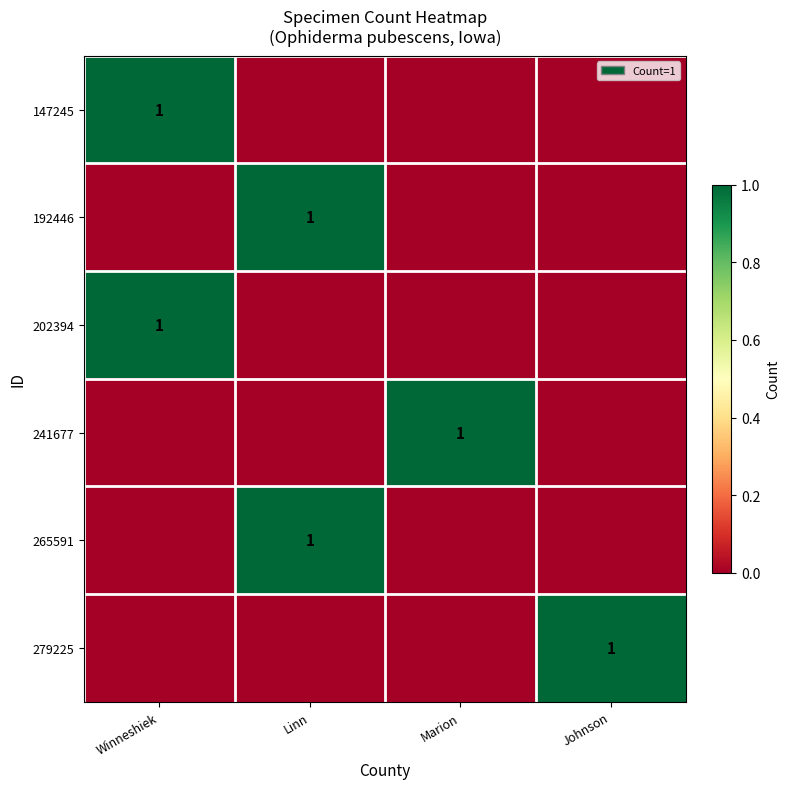

At how many categories does at least one series exceed 0?

4